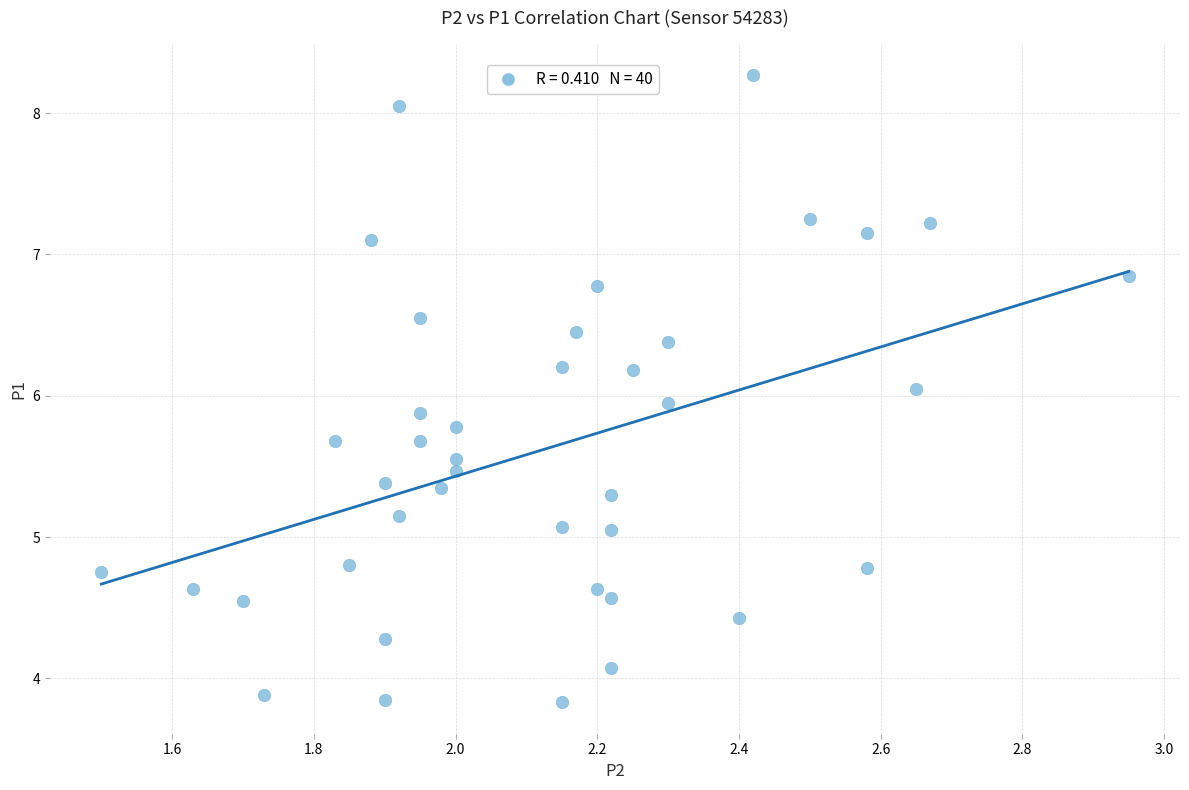

What is the range of Y values (max minus min)?

4.4